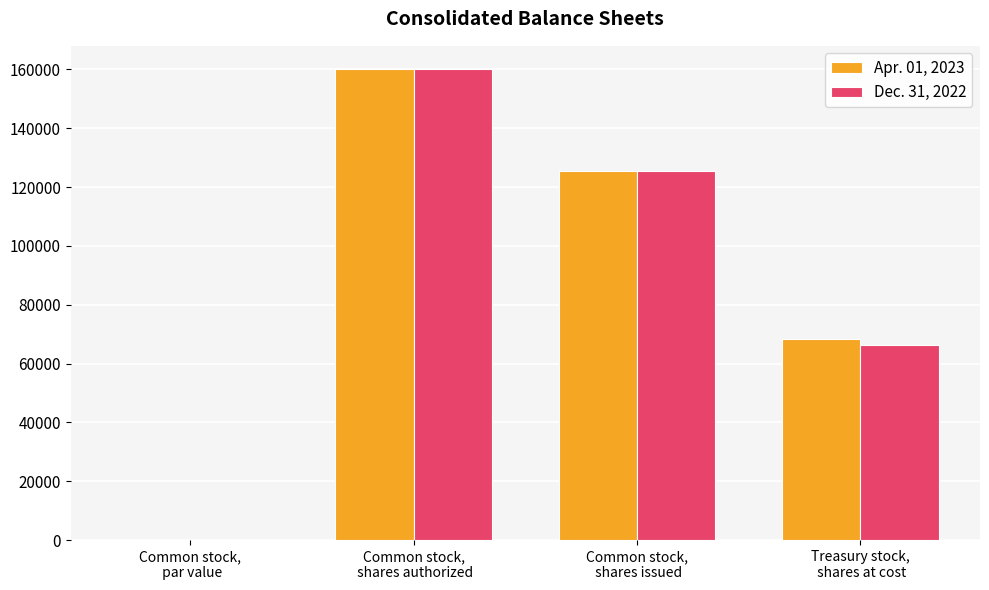

Are the bars horizontal?

No